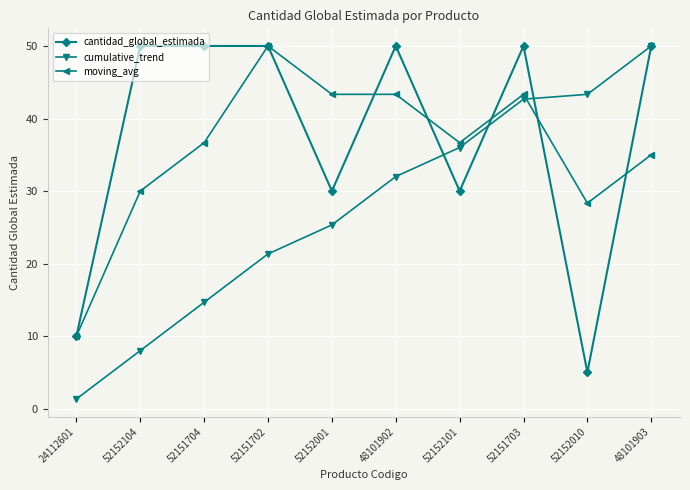

Reading left to right, list all the values displayed in this chart.

cantidad_global_estimada: 10.0	50.0	50.0	50.0	30.0	50.0	30.0	50.0	5.0	50.0
cumulative_trend: 1.3	8.0	14.7	21.3	25.3	32.0	36.0	42.7	43.3	50.0
moving_avg: 10.0	30.0	36.7	50.0	43.3	43.3	36.7	43.3	28.3	35.0